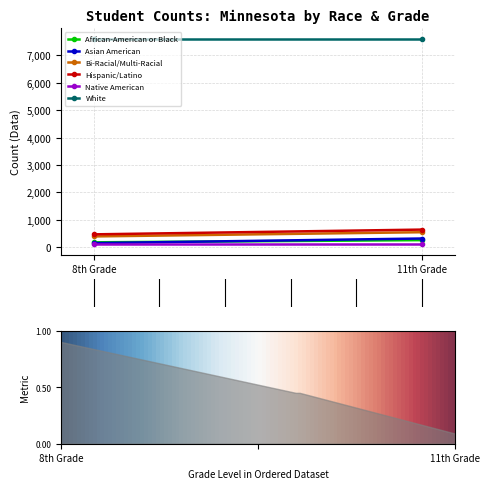

Read the Asian American value at 2013_8th.

142